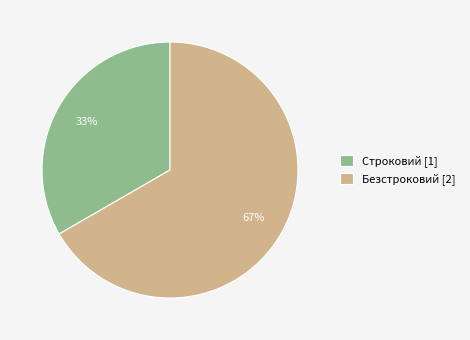

True or false: Строковий accounts for 21% of the total.

False